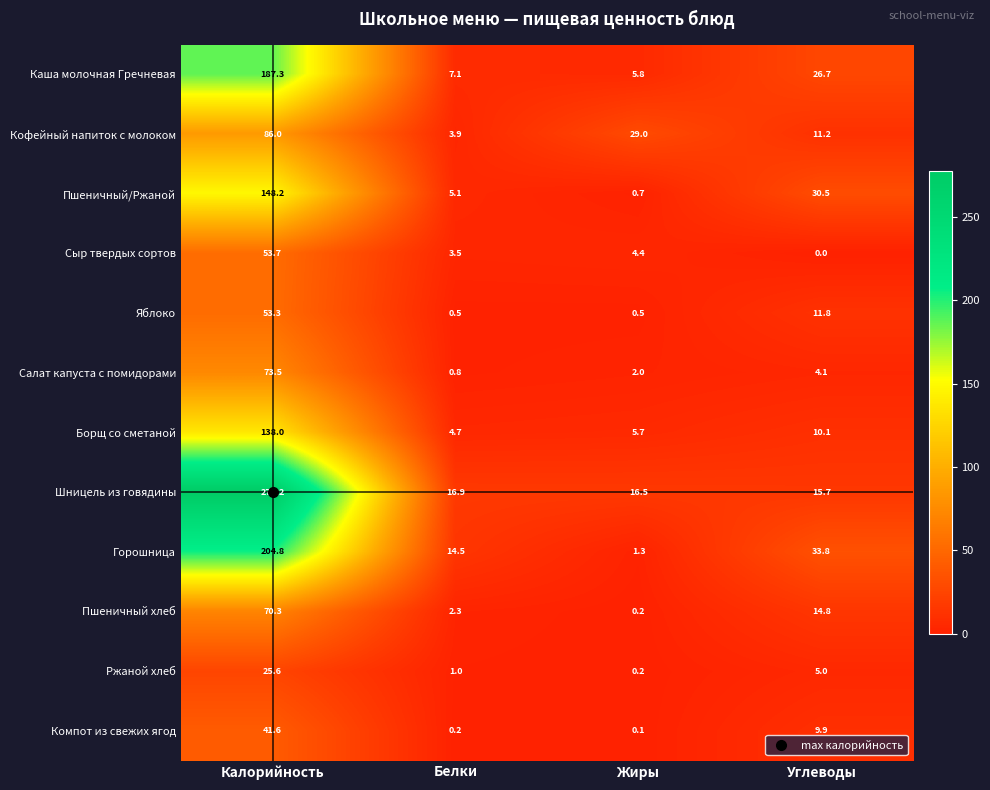

Between Жиры and Углеводы, which series saw the biggest shift?

Горошница